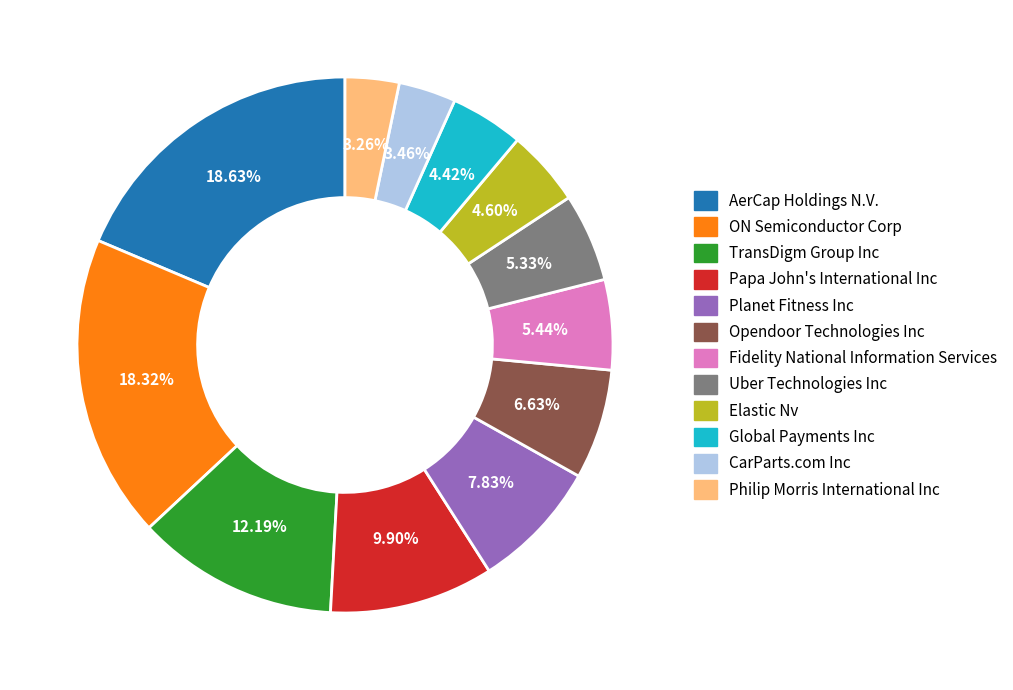

To the nearest percent, what is the average slice percentage?

8%